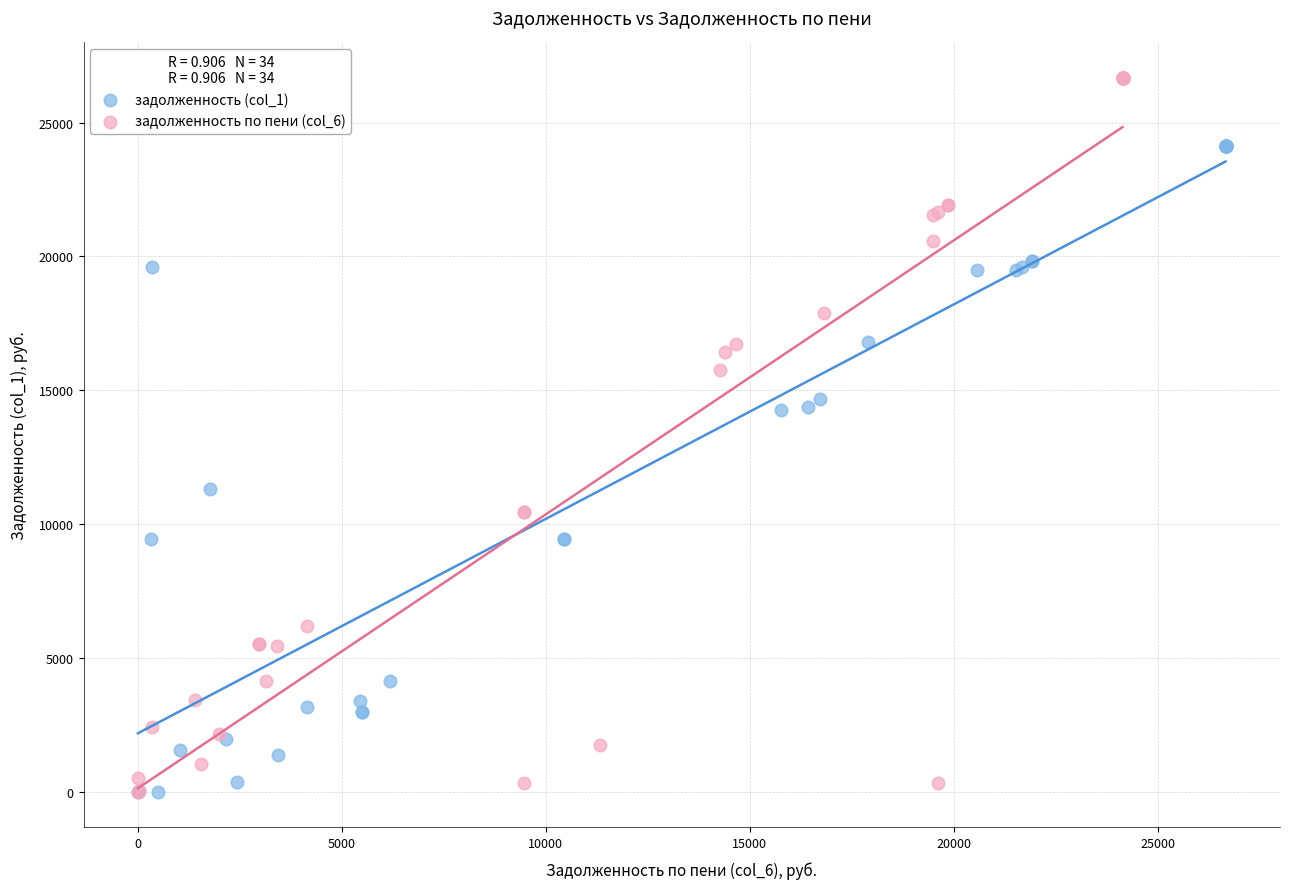

Which series has the largest Y range (max minus min)?

задолженность по пени (col_6)